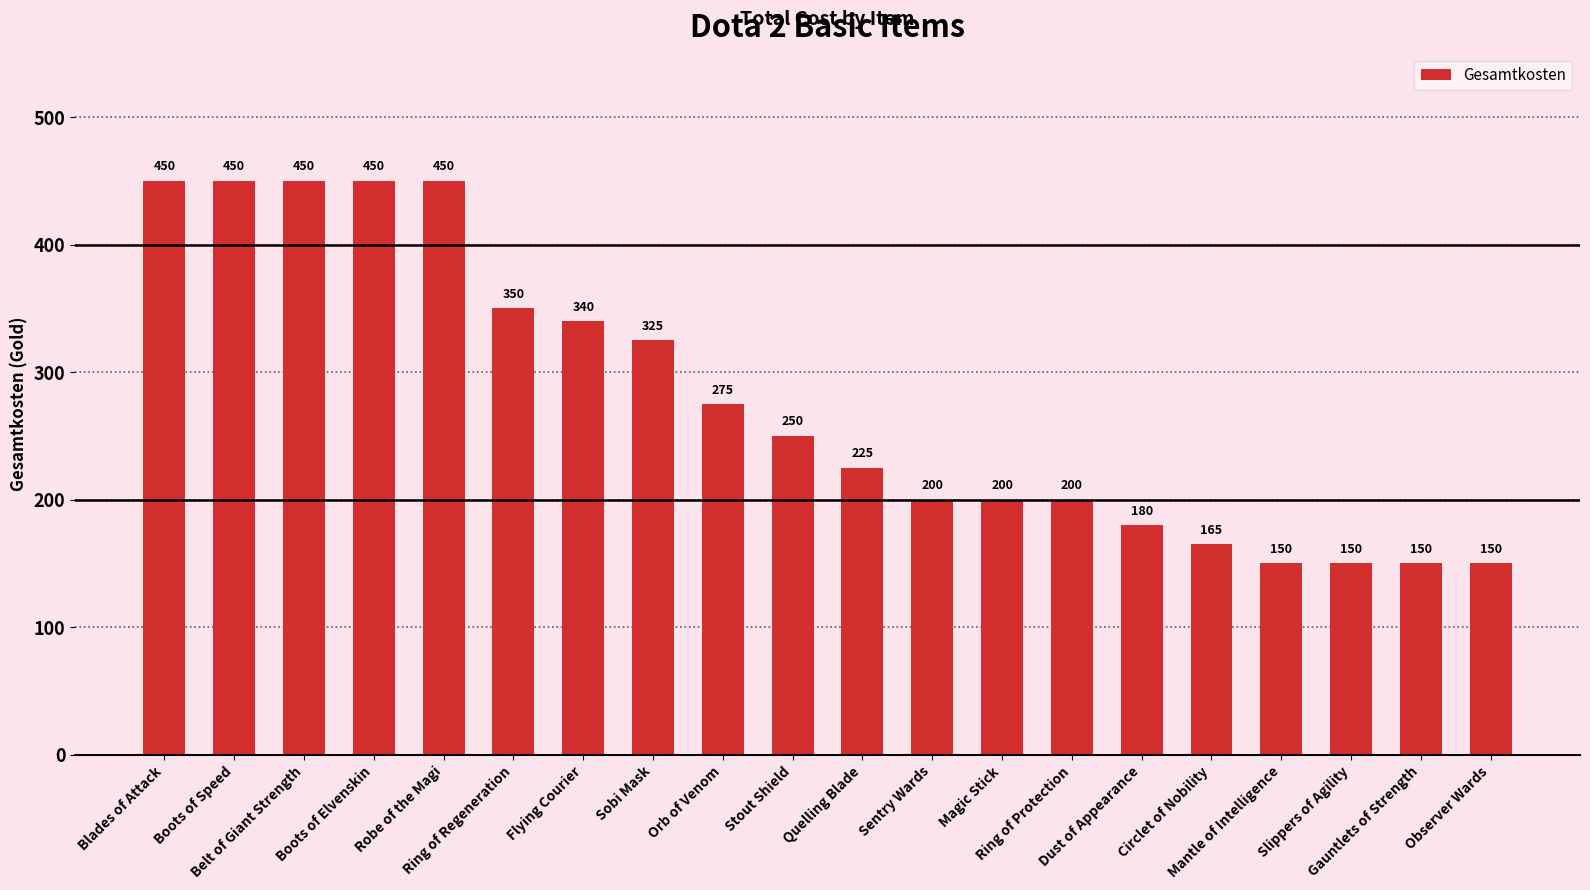

Reading right to left, transcribe all the data shown in this chart.

Observer Wards=150	Gauntlets of Strength=150	Slippers of Agility=150	Mantle of Intelligence=150	Circlet of Nobility=165	Dust of Appearance=180	Ring of Protection=200	Magic Stick=200	Sentry Wards=200	Quelling Blade=225	Stout Shield=250	Orb of Venom=275	Sobi Mask=325	Flying Courier=340	Ring of Regeneration=350	Robe of the Magi=450	Boots of Elvenskin=450	Belt of Giant Strength=450	Boots of Speed=450	Blades of Attack=450